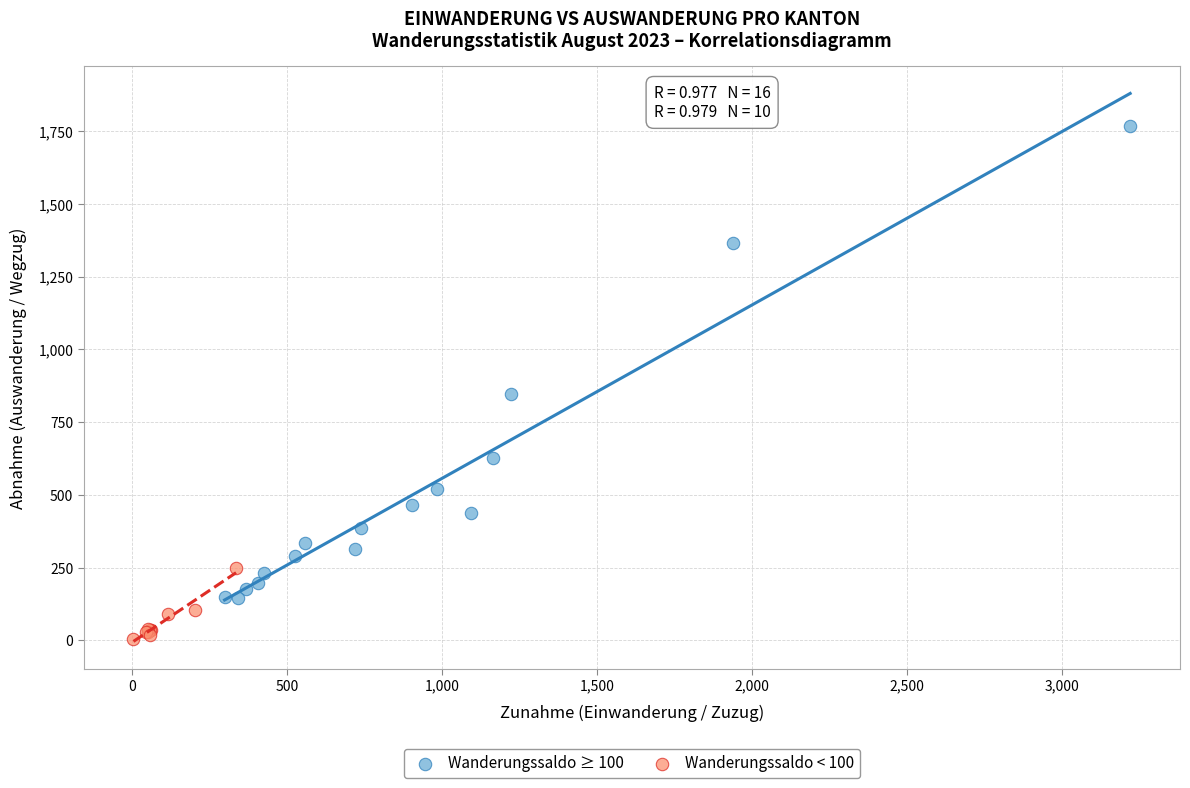

Which series has the largest Y range (max minus min)?

Wanderungssaldo ≥ 100